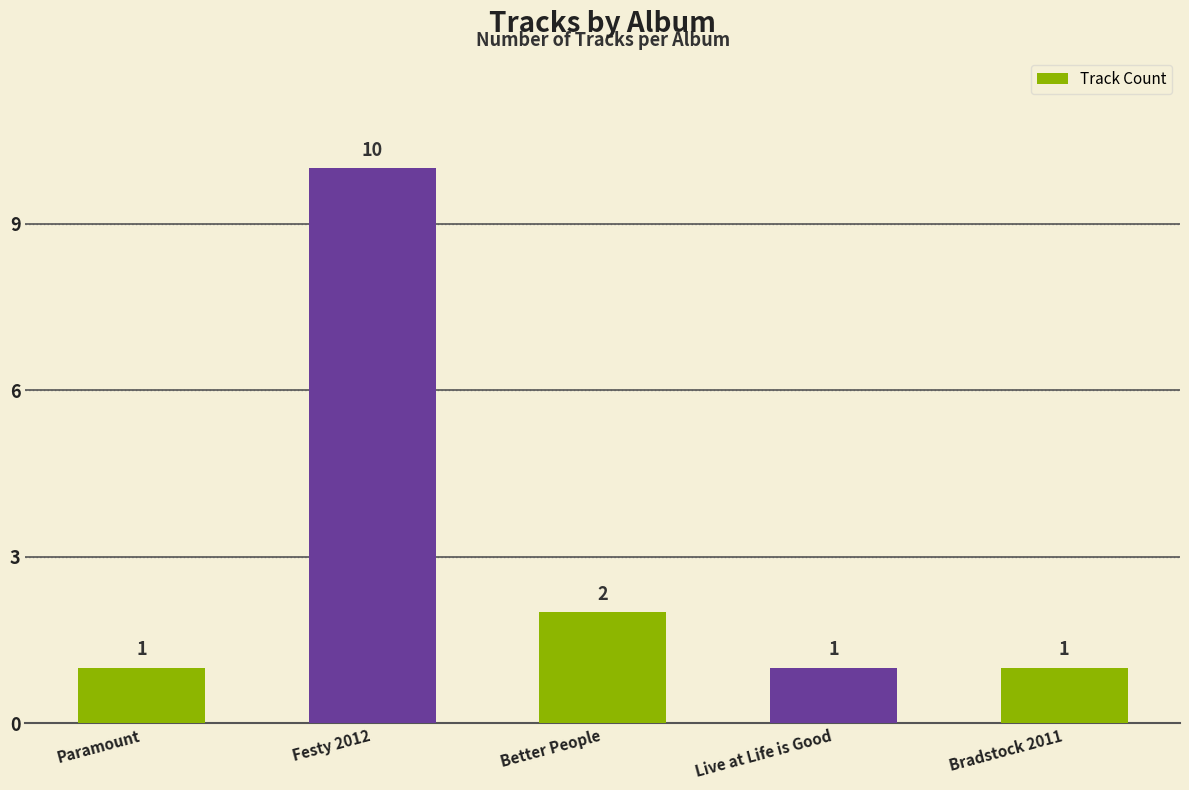

How many categories are shown in the chart?

5